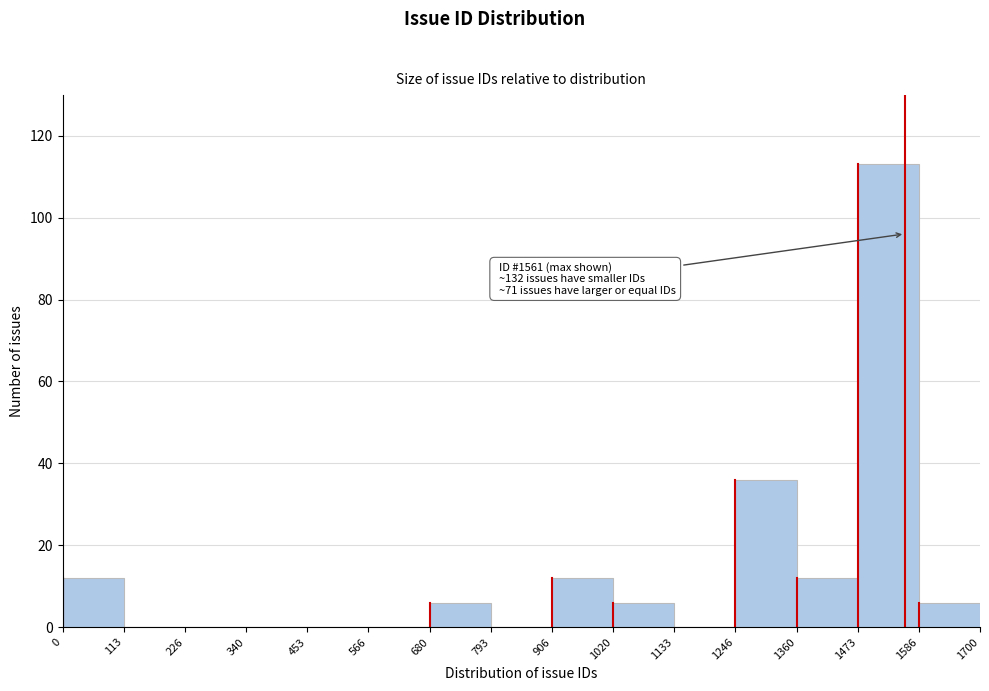

Over which range of the x-axis is the bar tallest?

1473 to 1586